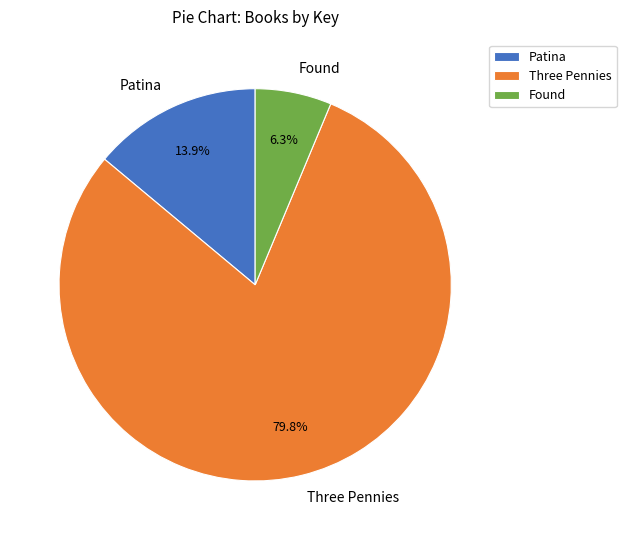

What is the smallest slice in the pie chart?

Found